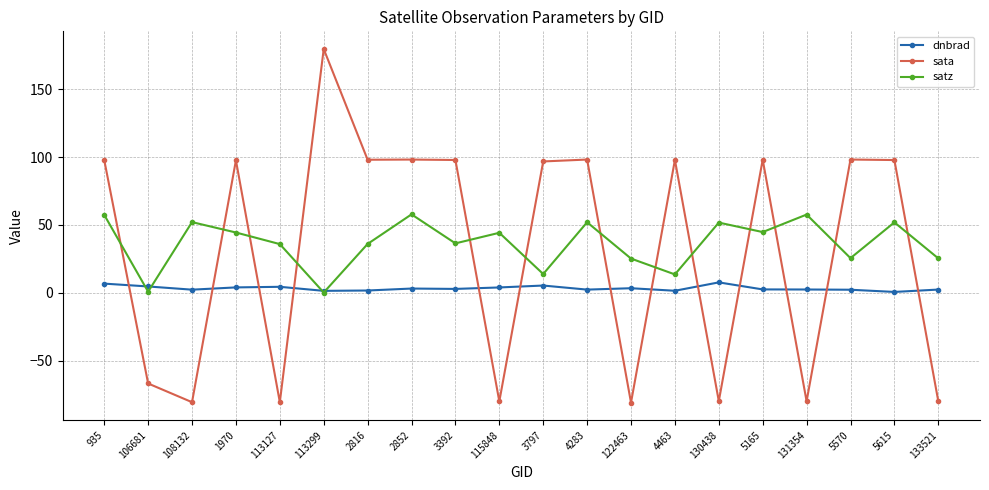

What is the minimum value shown in the chart?

-81.0